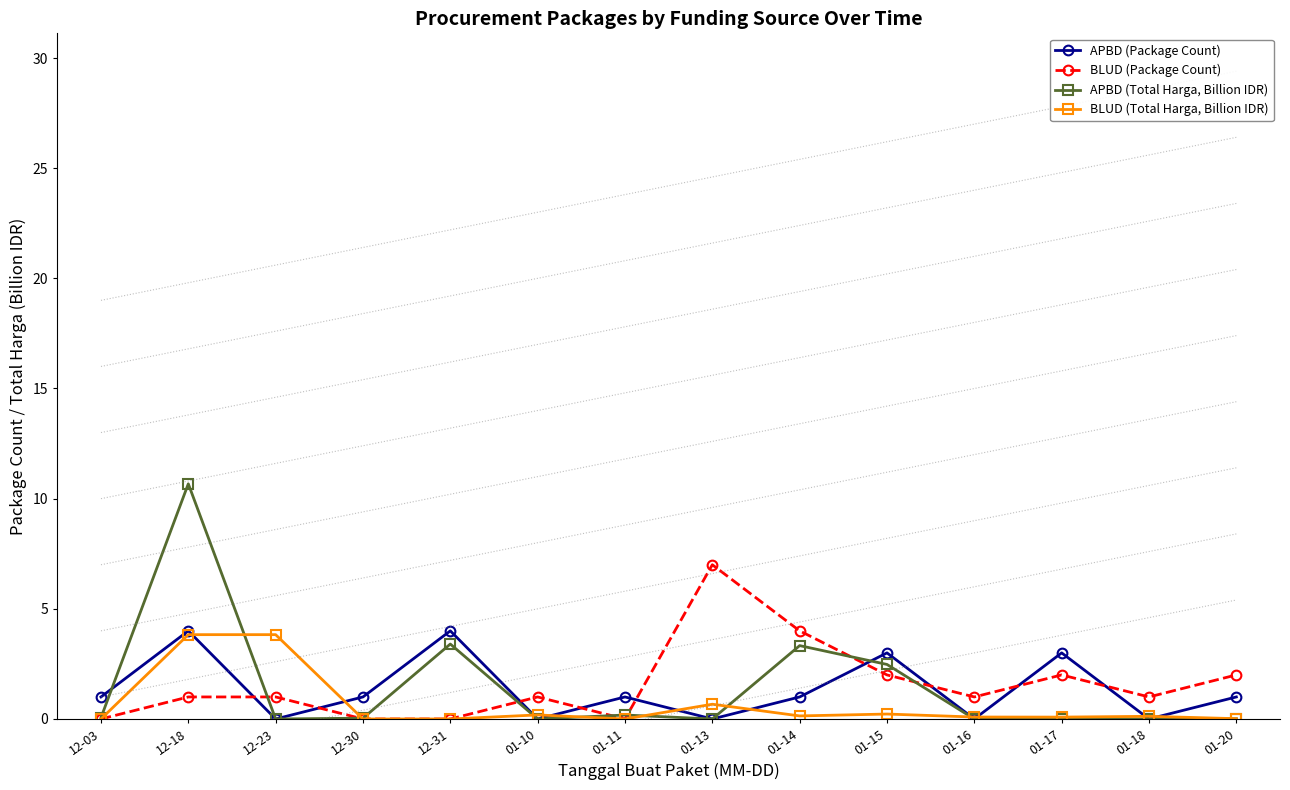

Between which two adjacent categories do APBD (Package Count) and BLUD (Package Count) first intersect?

12-18 and 12-23